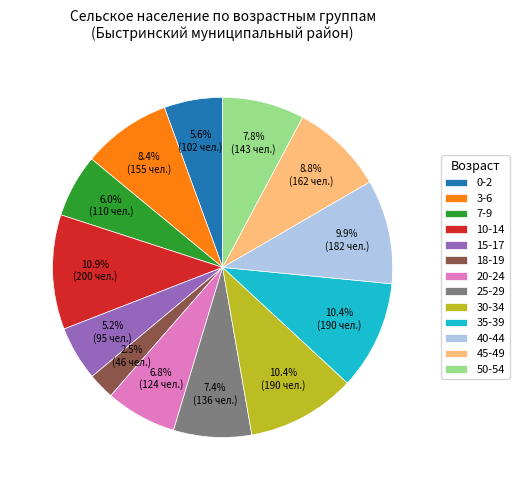

To the nearest percent, what is the average slice percentage?

8%